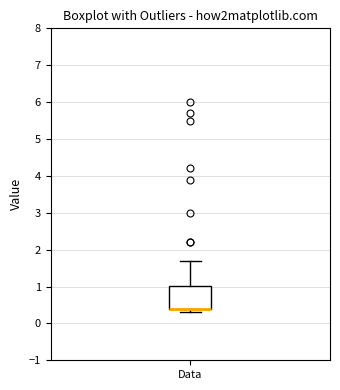

Where is the upper edge of the box for Data on the y-axis? The values are not printed on the chart, so give them approximately, as read against the axis.

1.0